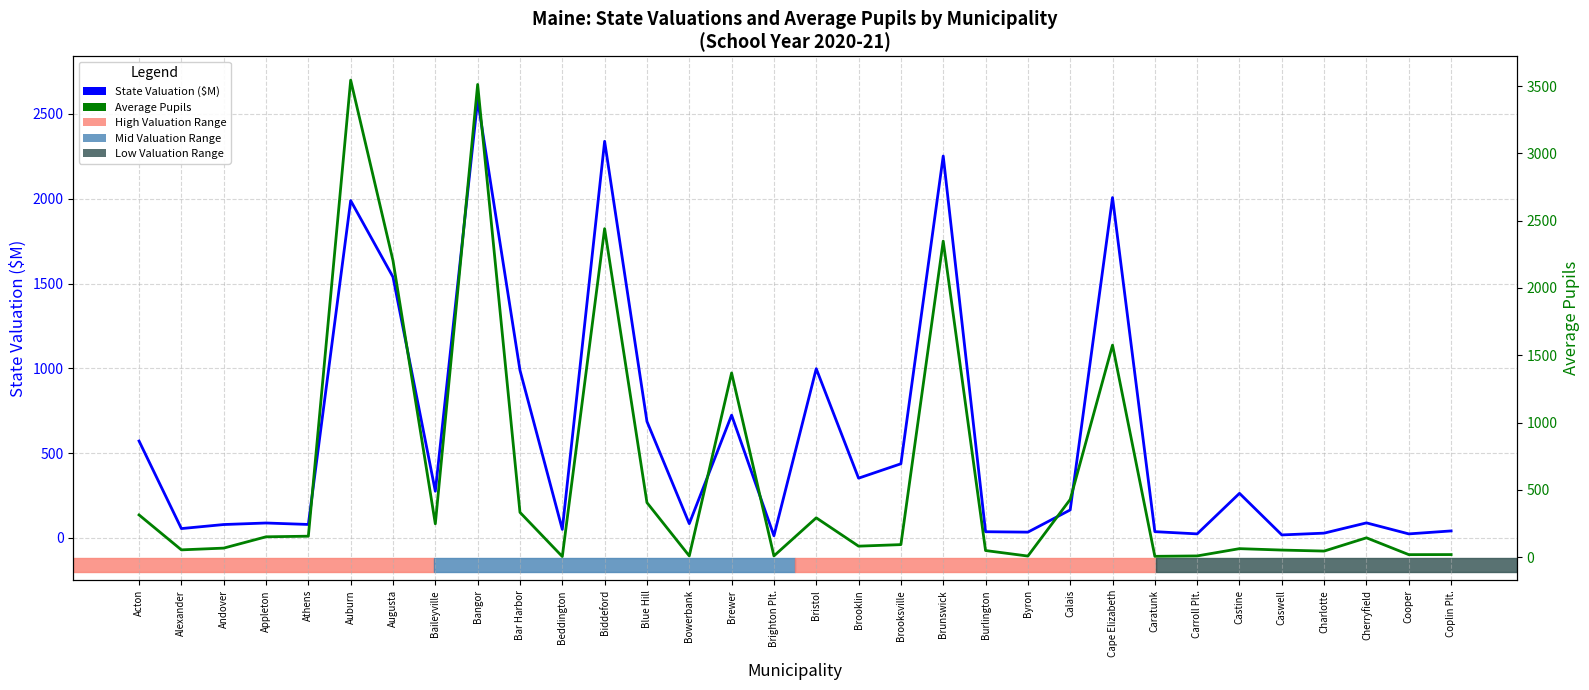

Between Acton and Byron, which series saw the biggest shift?

State Valuation ($M)